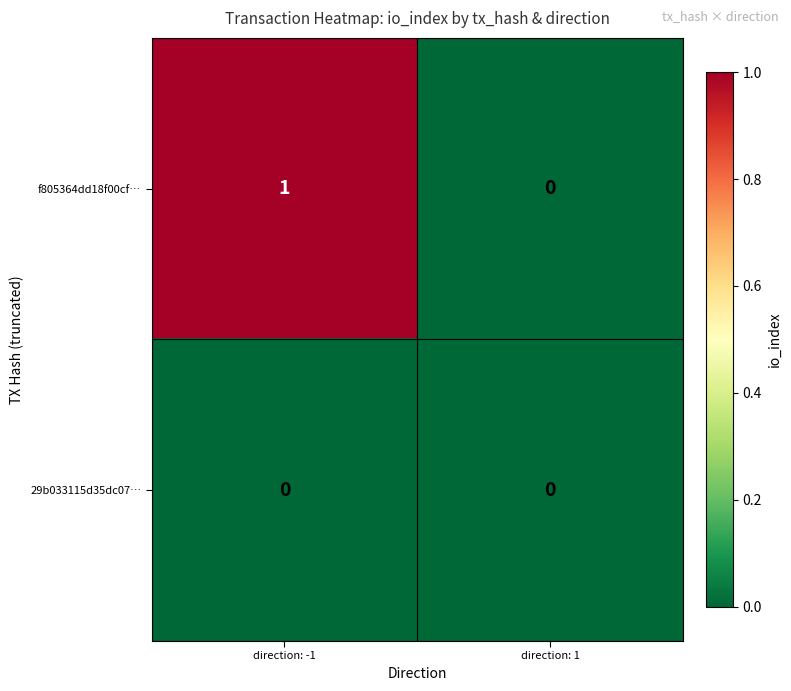

Reading right to left, list all the values displayed in this chart.

f805364dd18f00cf…: 0	1
29b033115d35dc07…: 0	0